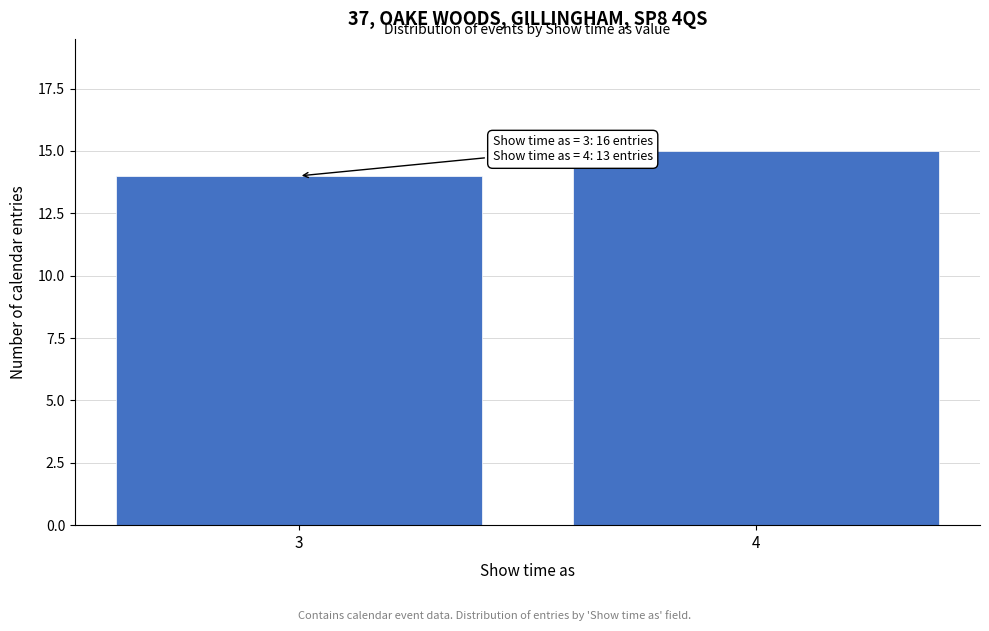

Reading right to left, what are all the values shown in this chart?

15	14